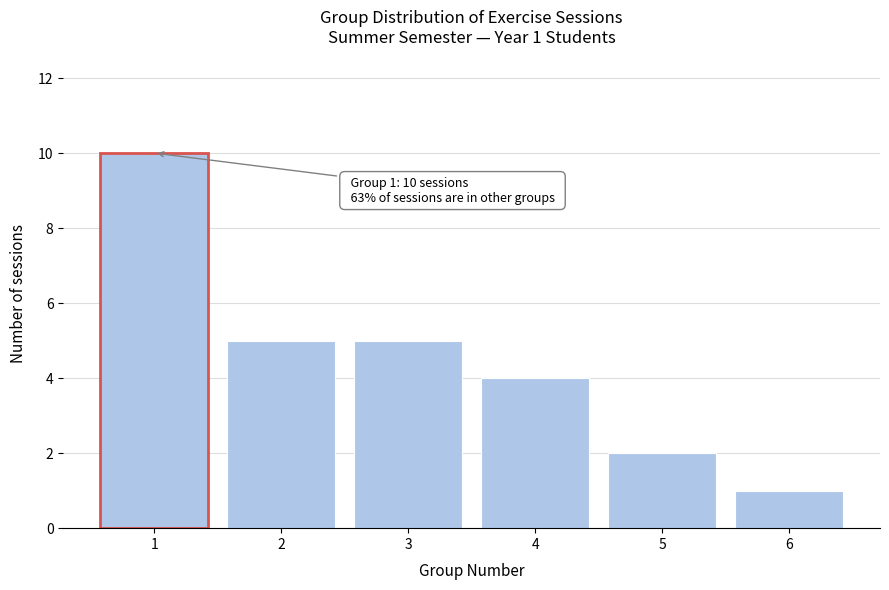

Over which range of the x-axis is the bar tallest?

0.5 to 1.5